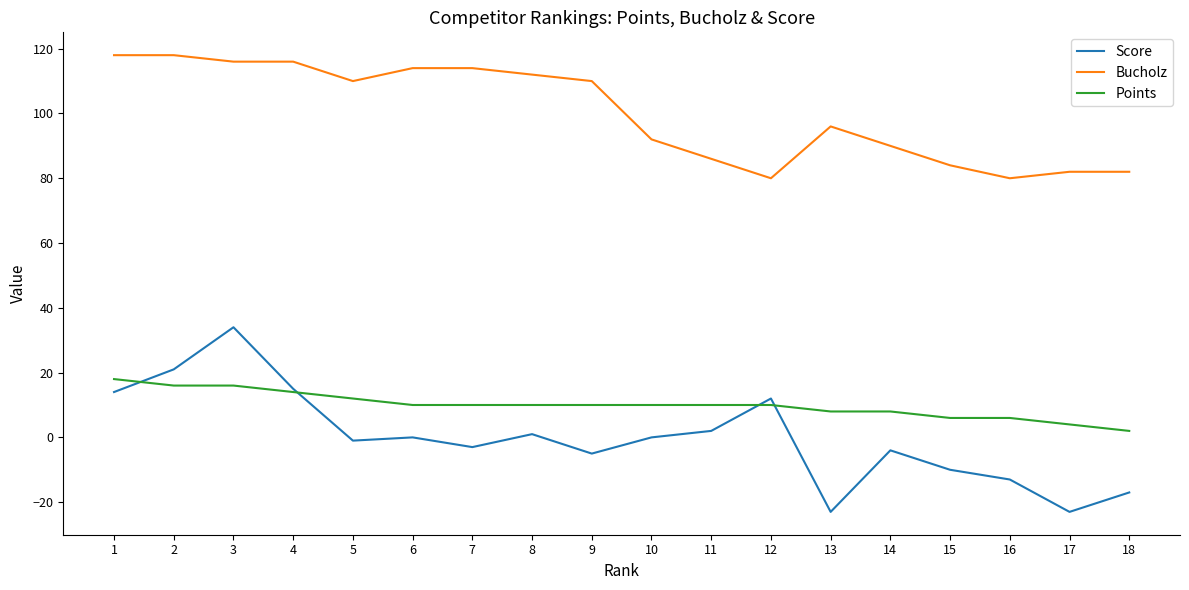

Reading left to right, extract all data points from this chart.

Score: 1=14	2=21	3=34	4=15	5=-1	6=0	7=-3	8=1	9=-5	10=0	11=2	12=12	13=-23	14=-4	15=-10	16=-13	17=-23	18=-17
Bucholz: 1=118	2=118	3=116	4=116	5=110	6=114	7=114	8=112	9=110	10=92	11=86	12=80	13=96	14=90	15=84	16=80	17=82	18=82
Points: 1=18	2=16	3=16	4=14	5=12	6=10	7=10	8=10	9=10	10=10	11=10	12=10	13=8	14=8	15=6	16=6	17=4	18=2